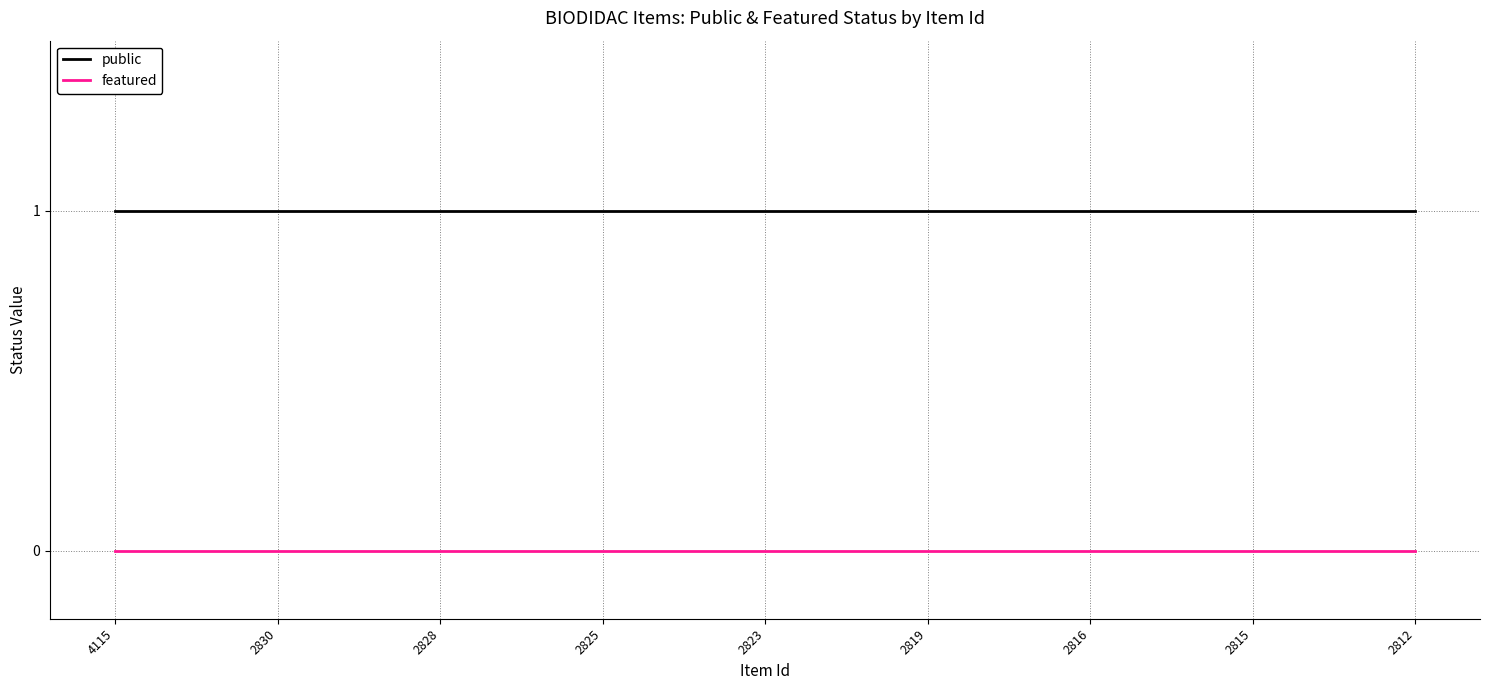

True or false: public and featured intersect in this chart.

False